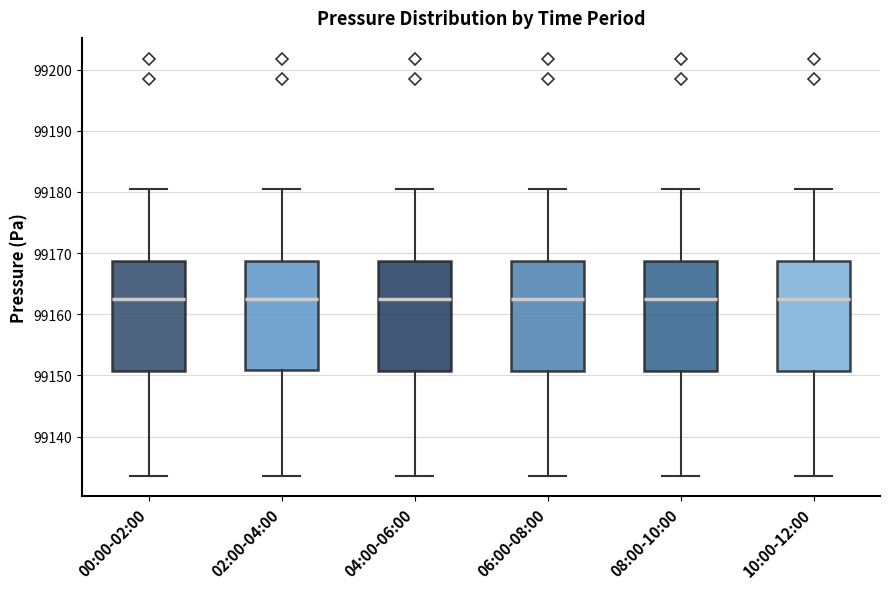

Reading left to right, transcribe this box plot: for each box, give where its median line is, the range the box spans, and where its two whiskers end, as read against the y-axis. The values are not printed on the chart, so give them approximately, as read against the axis.

00:00-02:00: median 99162, box 99151 to 99169, whiskers 99134 to 99180
02:00-04:00: median 99163, box 99151 to 99169, whiskers 99134 to 99180
04:00-06:00: median 99162, box 99151 to 99169, whiskers 99134 to 99180
06:00-08:00: median 99162, box 99151 to 99169, whiskers 99134 to 99180
08:00-10:00: median 99162, box 99151 to 99169, whiskers 99134 to 99180
10:00-12:00: median 99162, box 99151 to 99169, whiskers 99134 to 99180